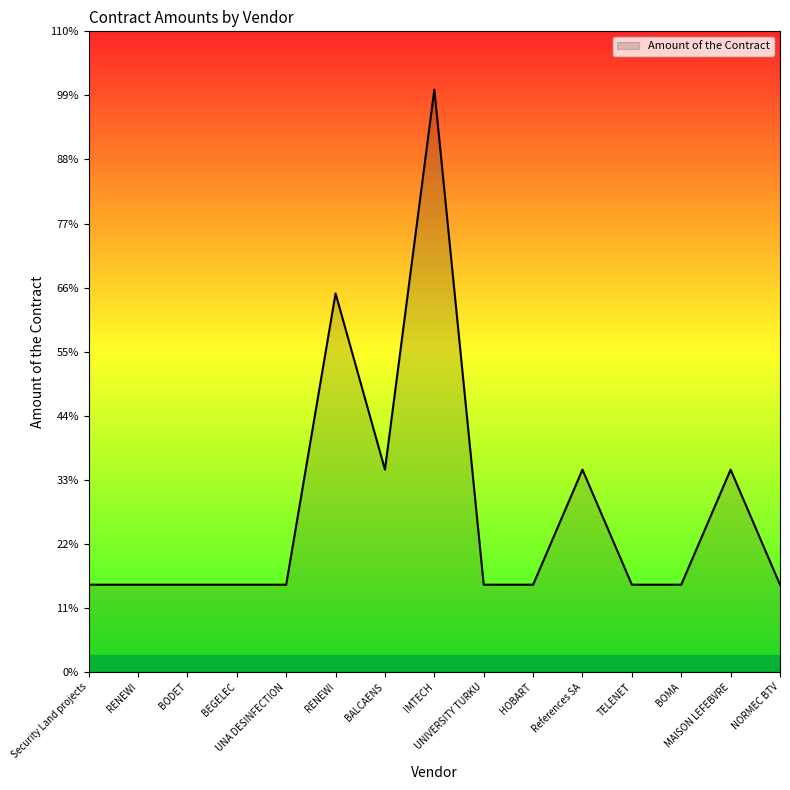

What is the minimum value shown in the chart?

60000.0